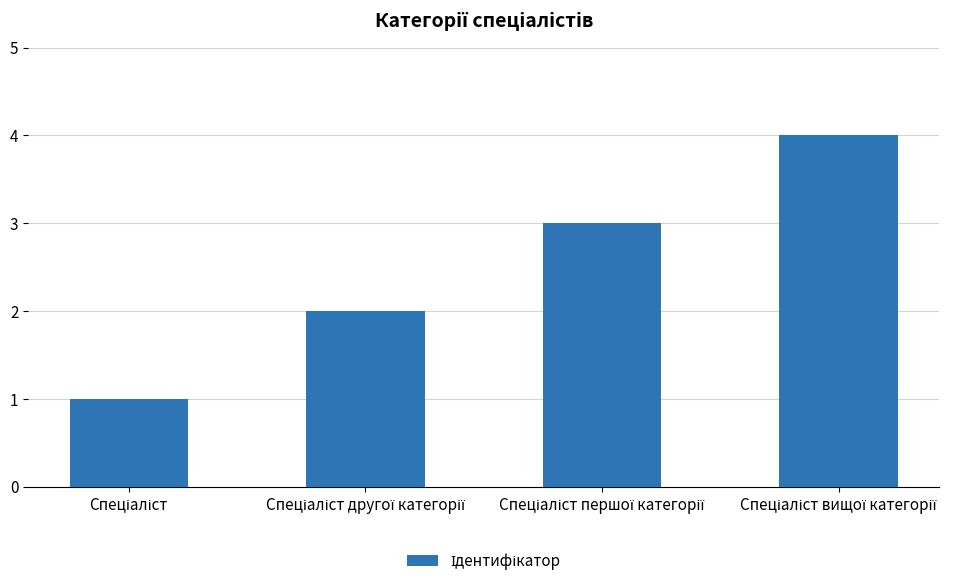

What is the sum of all values?

10